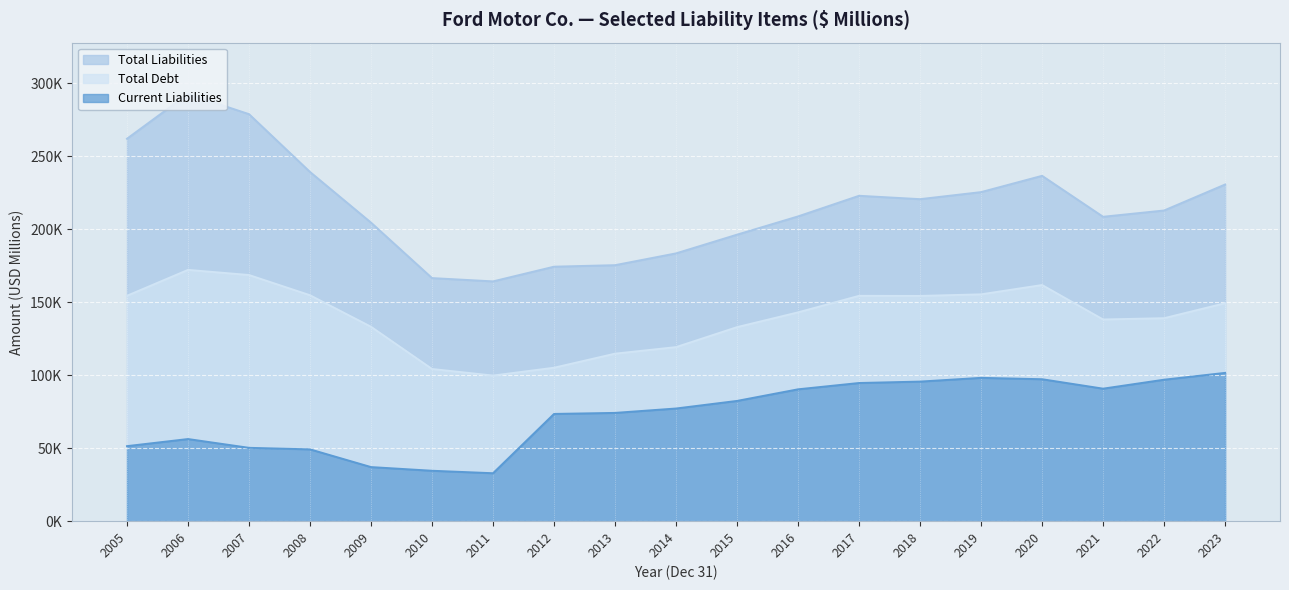

In Total Debt, how many points are lower than both neighbors (excluding endpoints)?

3